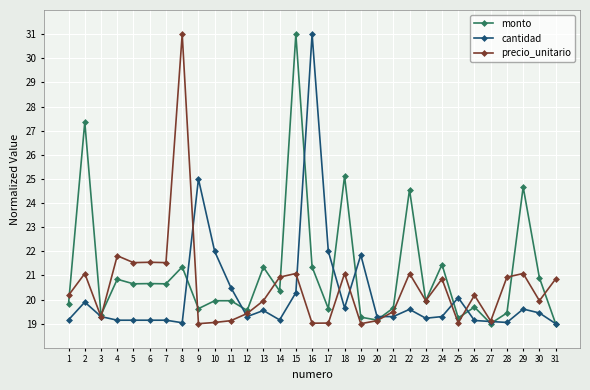

What is the value of the monto point at the 6th from the left?

20.7